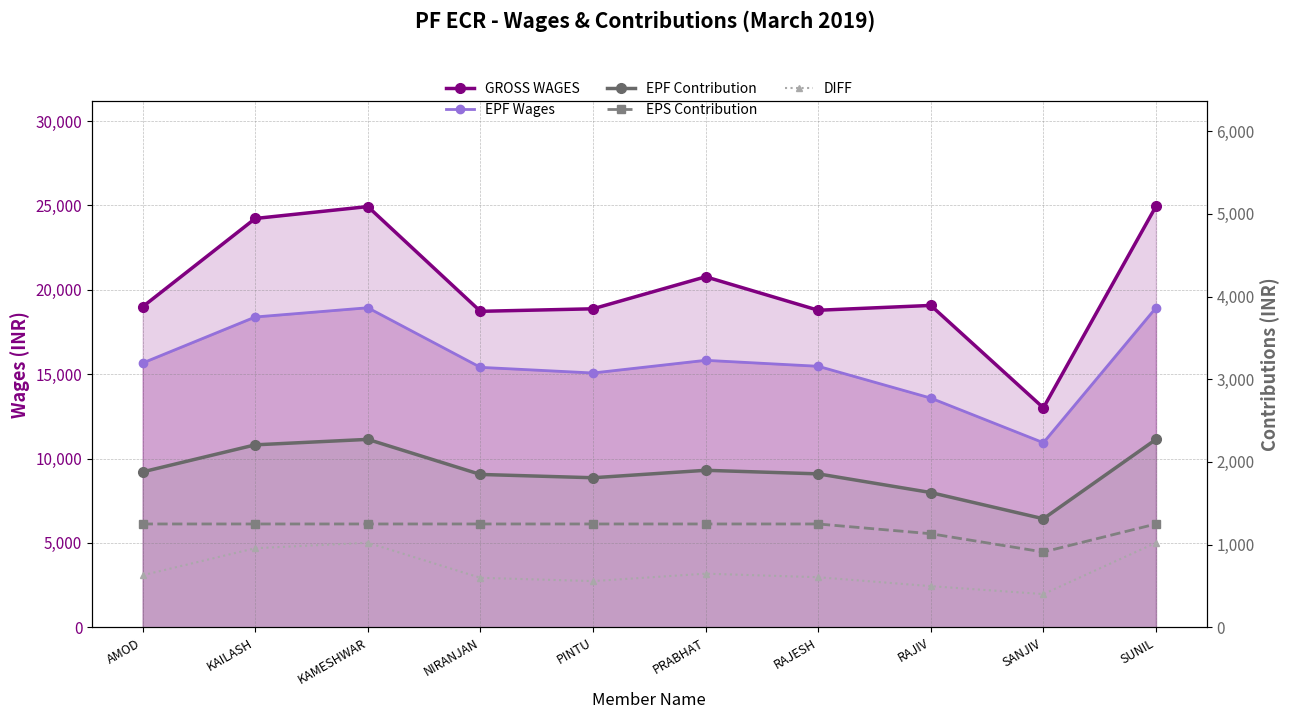

True or false: GROSS WAGES and EPS Contribution intersect in this chart.

False